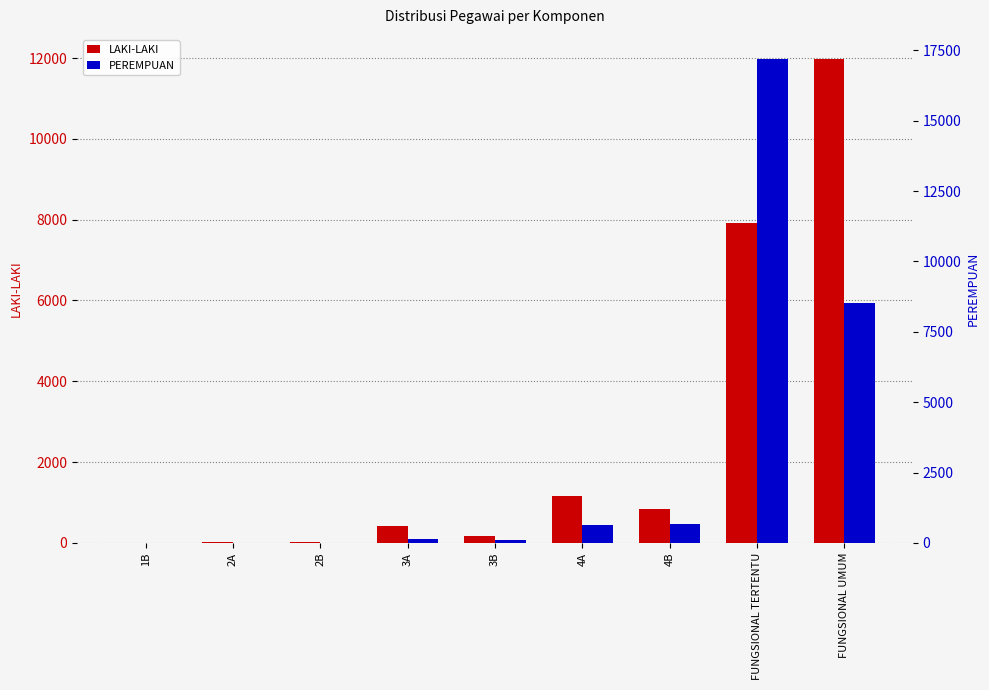

True or false: PEREMPUAN has a value of 0 at 1B.

True